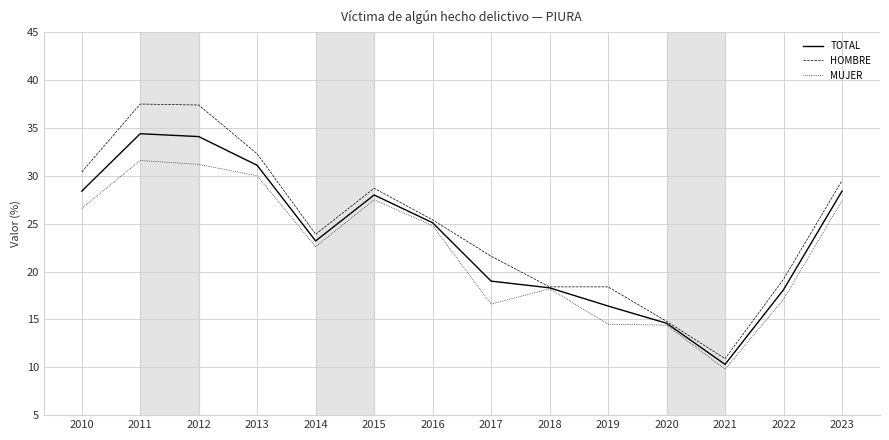

Is the value of MUJER at 2016 greater than the value of HOMBRE at 2011?

No